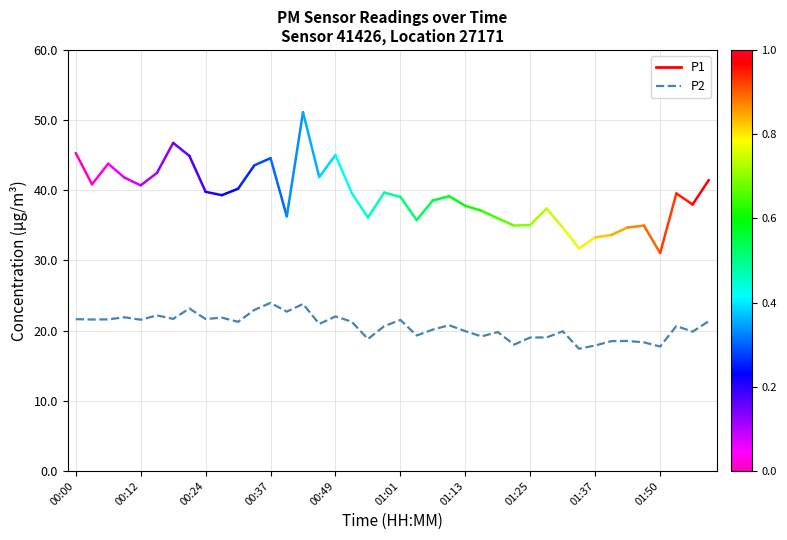

What is the smallest value displayed?

17.4